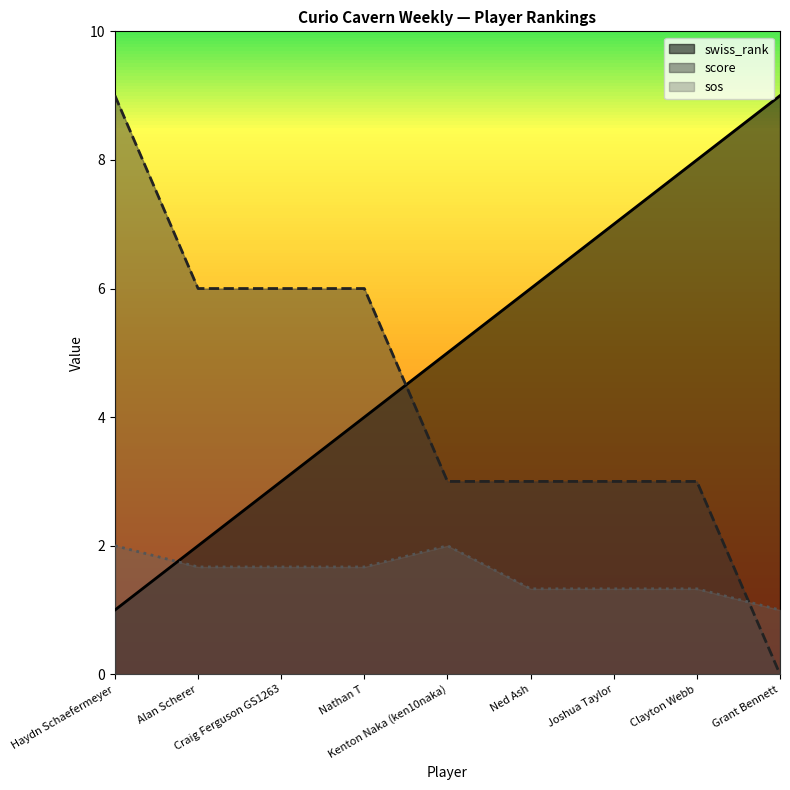

How many swiss_rank values are between 3 and 7?

5